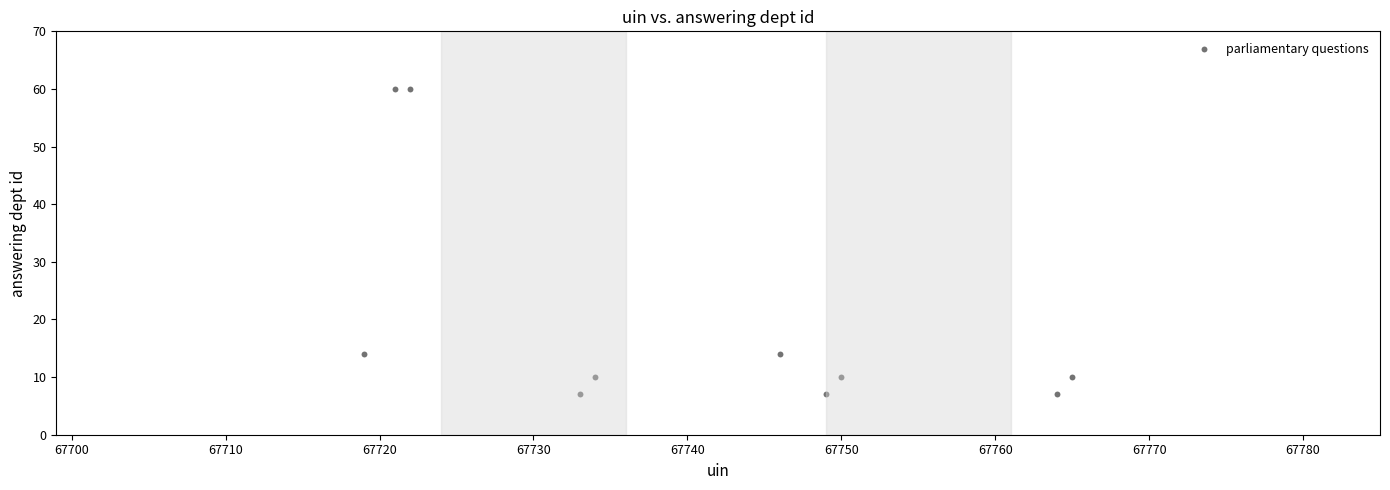

What is the average X value?

67740